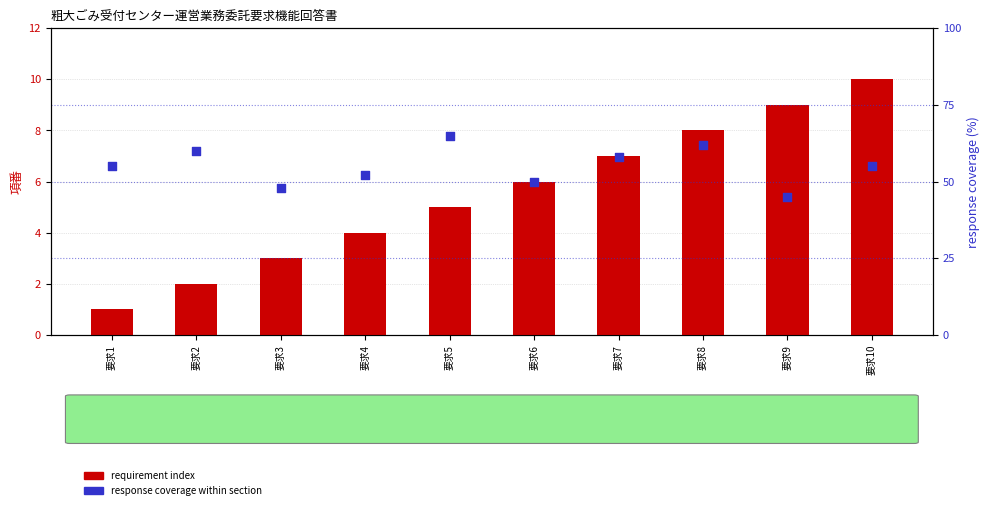

Which series has the largest total across all categories?

response coverage (%)